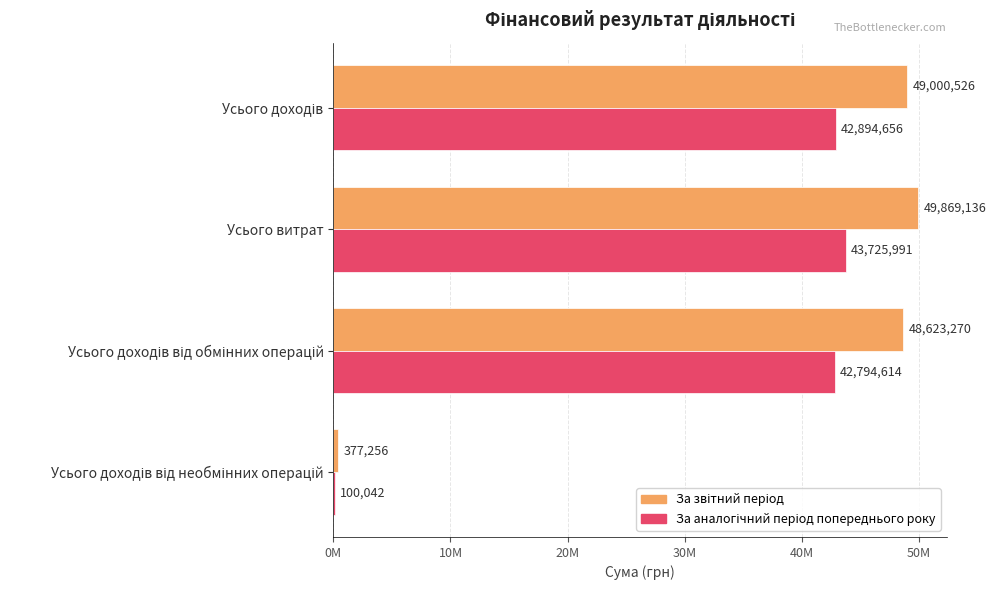

Which series has the largest range (max minus min)?

За звітний період